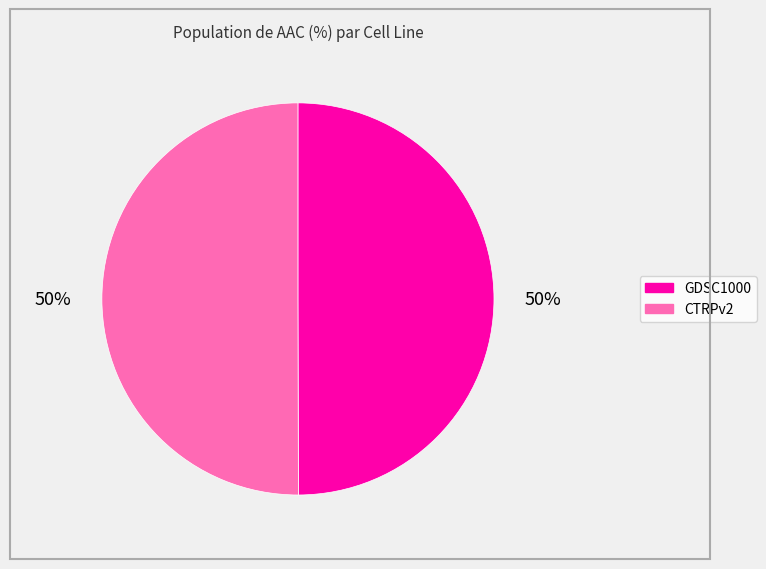

To the nearest percent, what is the combined percentage of GDSC1000 and CTRPv2?

100%